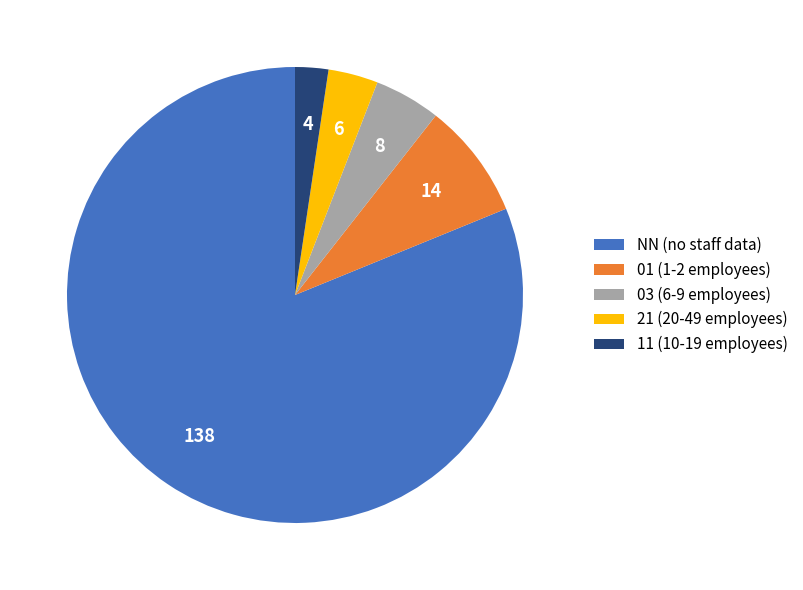

Is there any slice that represents more than half of the pie?

Yes